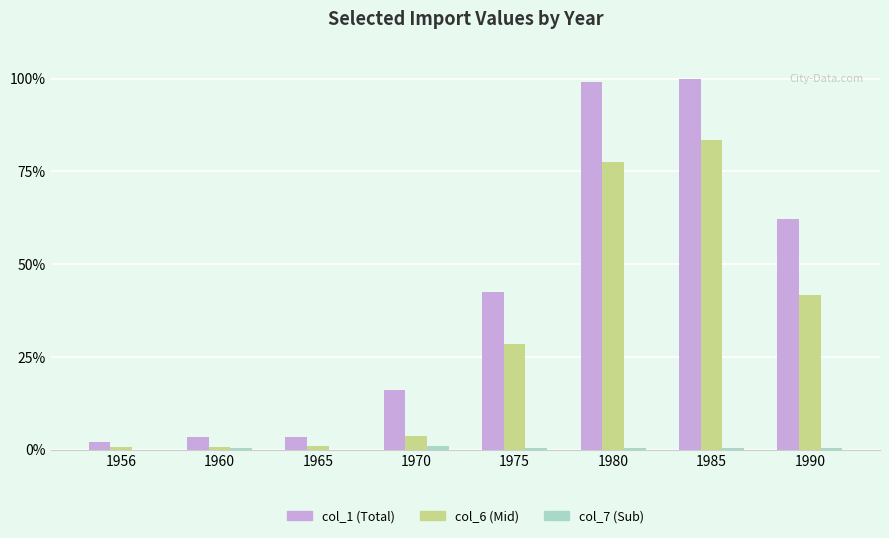

True or false: col_6 (Mid) has a value of 41.6 at 1990.

True